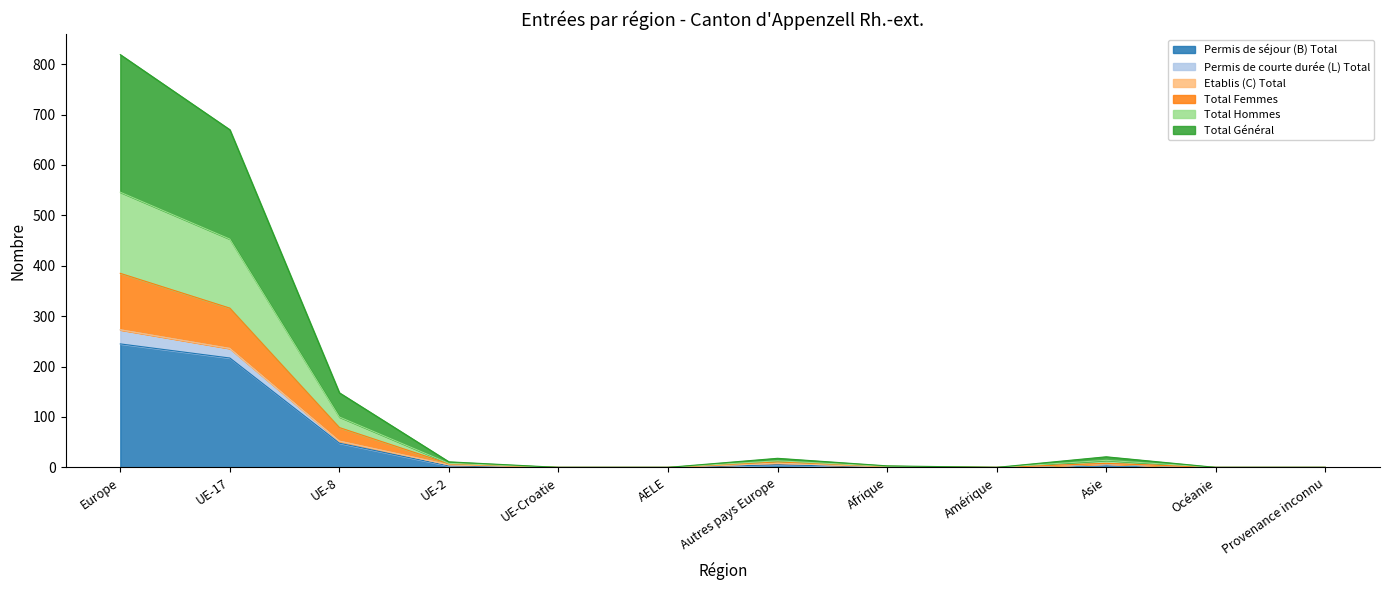

True or false: Permis de séjour (B) Total has a value of -162 at AELE.

False